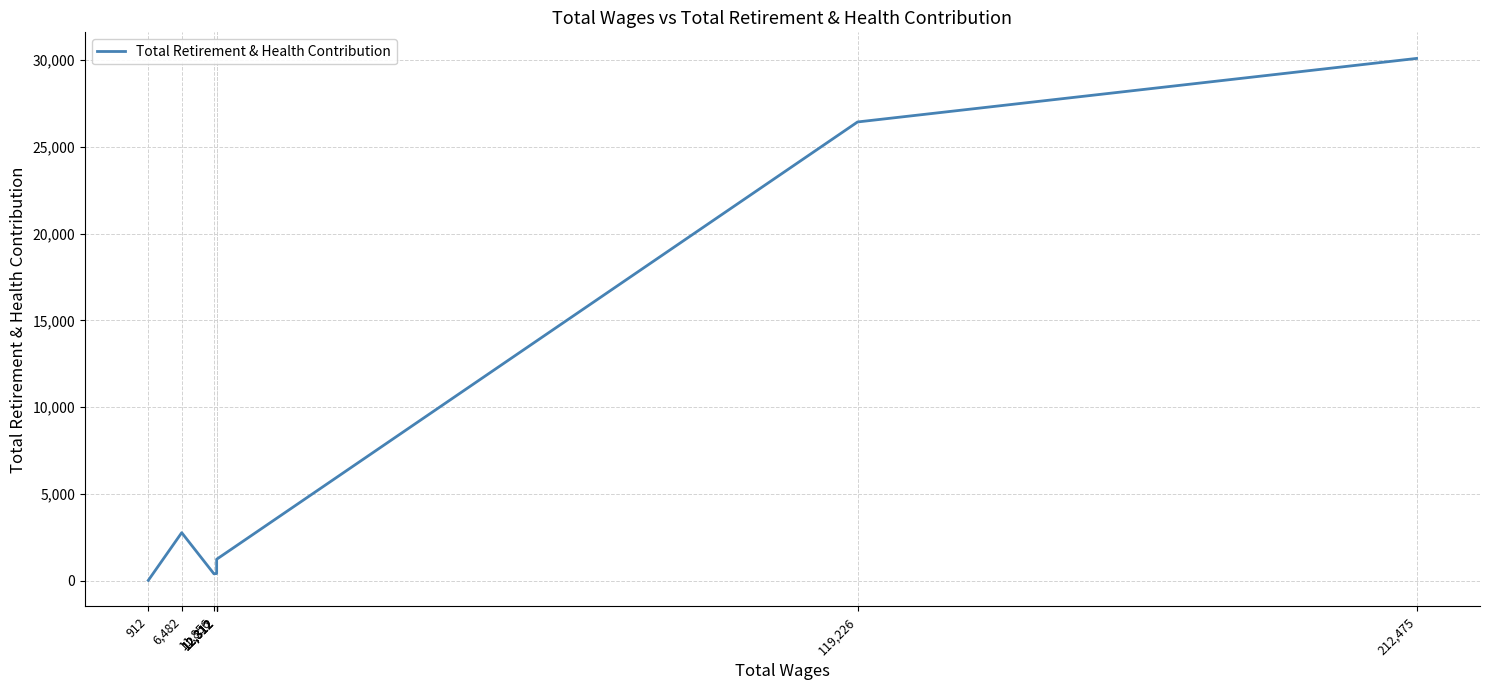

Between 6,482 and 912, which is larger?

6,482